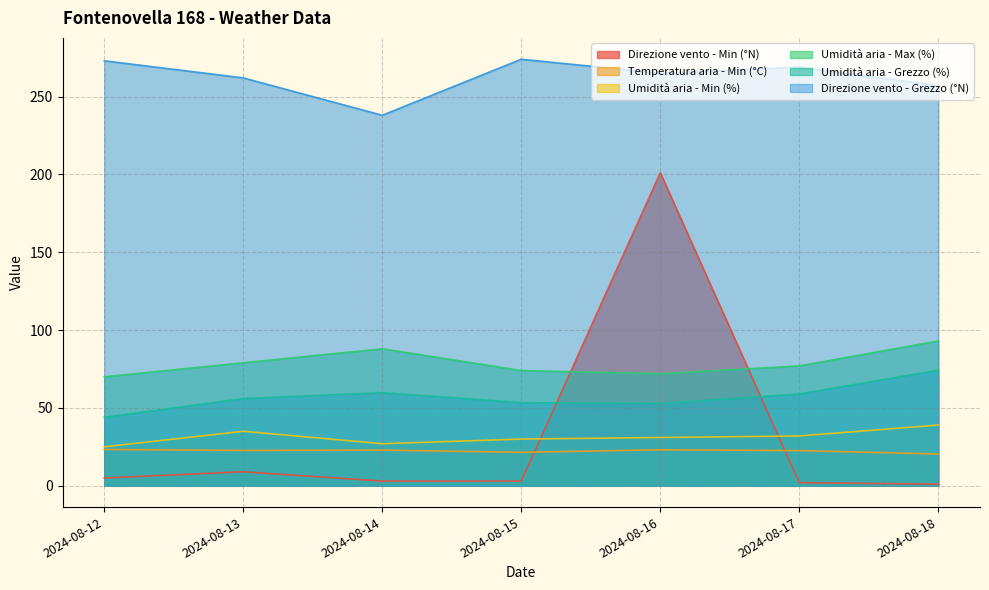

What is the difference between the Umidità aria - Min (%) values at 2024-08-15 and 2024-08-13?

5.0